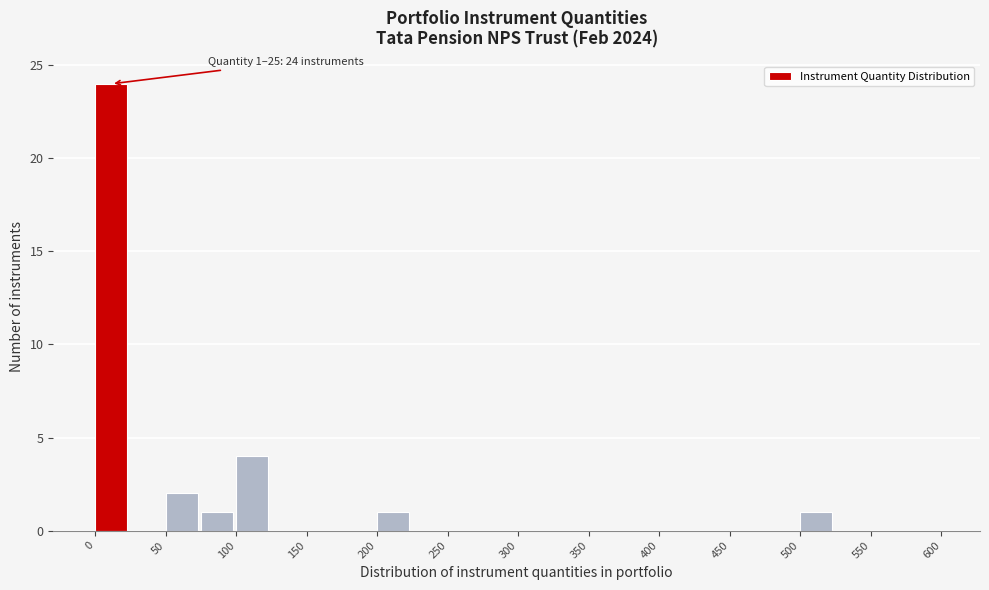

Over which range of the x-axis is the bar tallest?

0 to 25